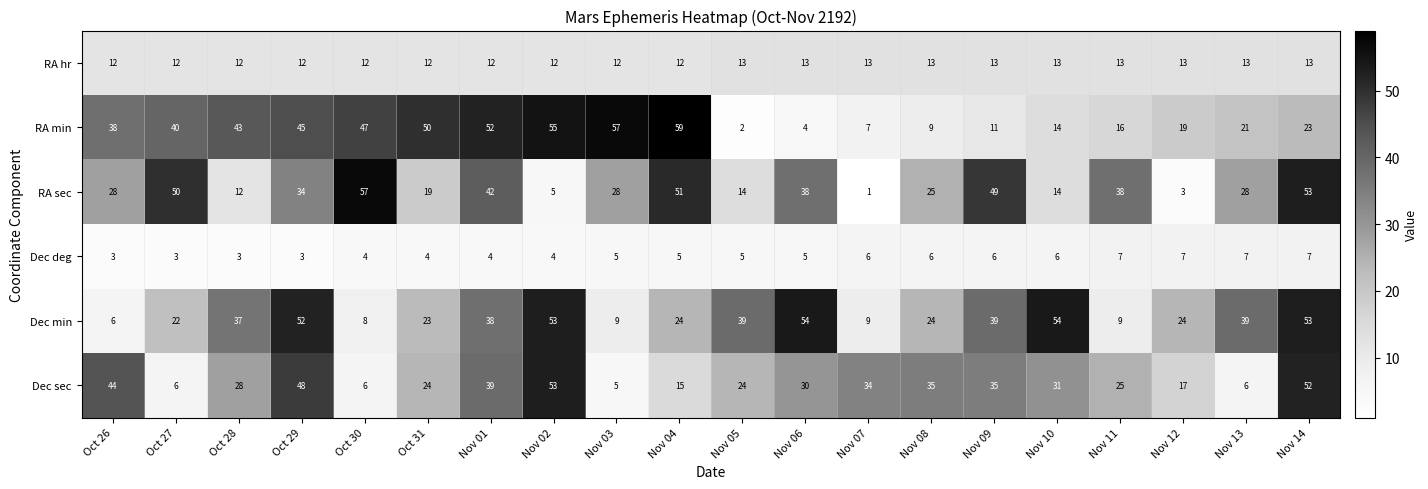

What is the difference between the highest and lowest values at Nov 01?

48